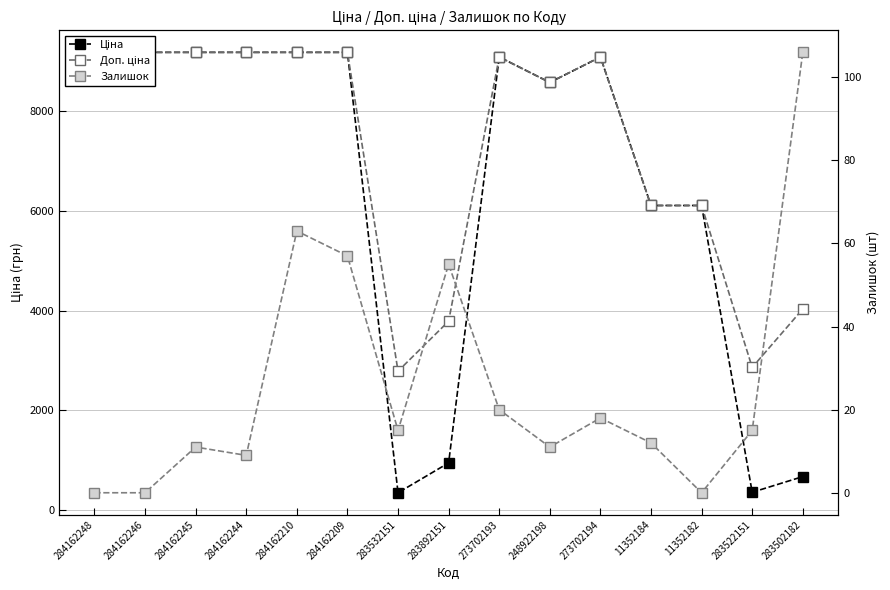

Between 284162209 and 283502182, which series saw the biggest shift?

Ціна